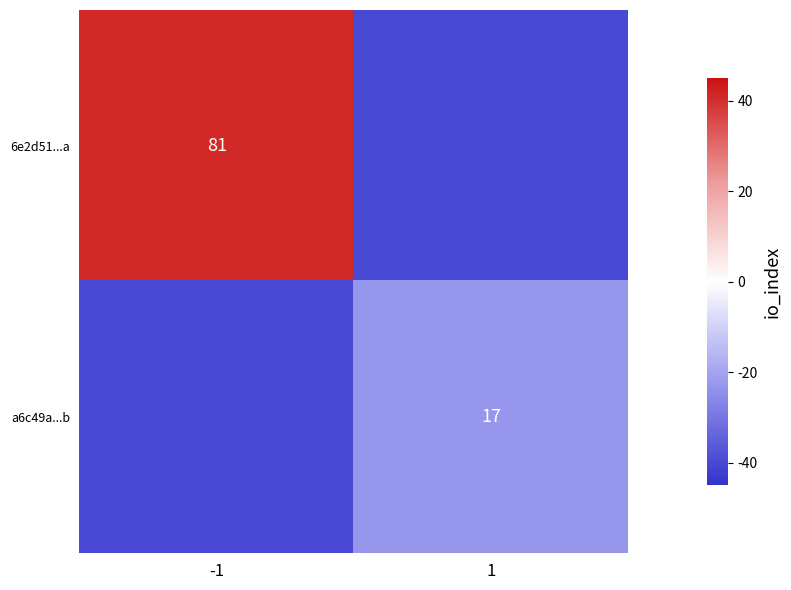

True or false: 6e2d51...a has a value of 81 at -1.

True